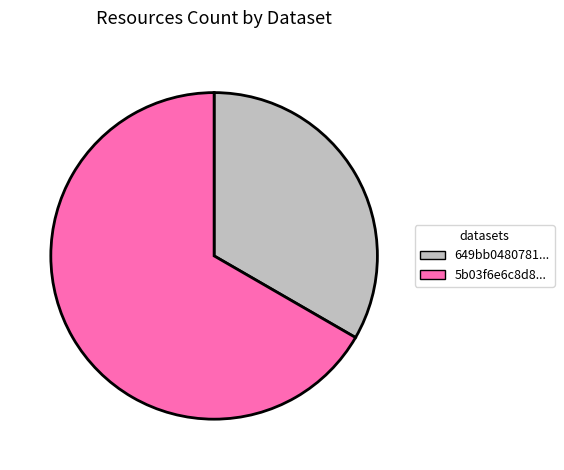

Does any single category account for the majority?

Yes